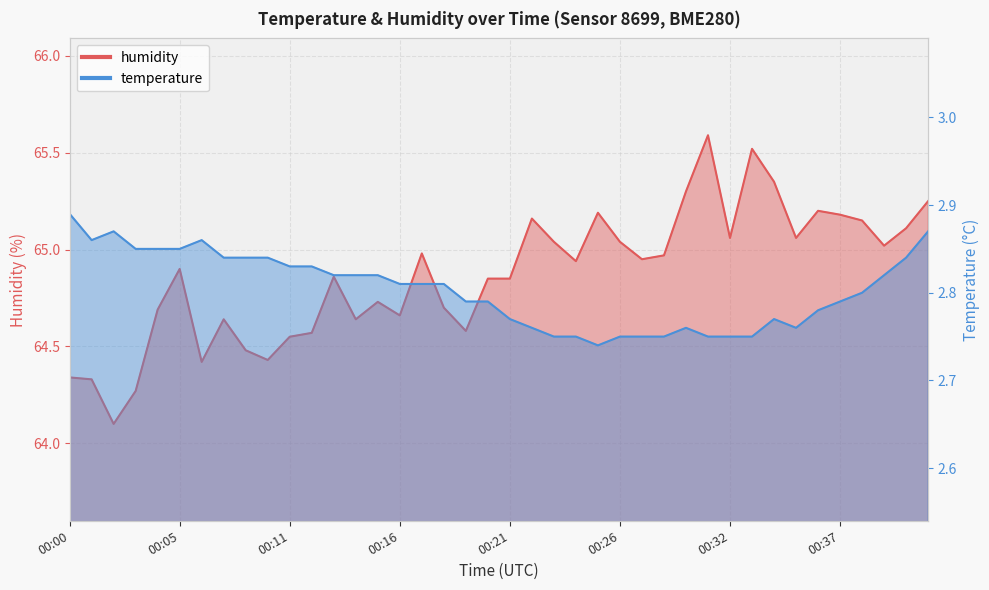

Where is the first local maximum for humidity?

00:05